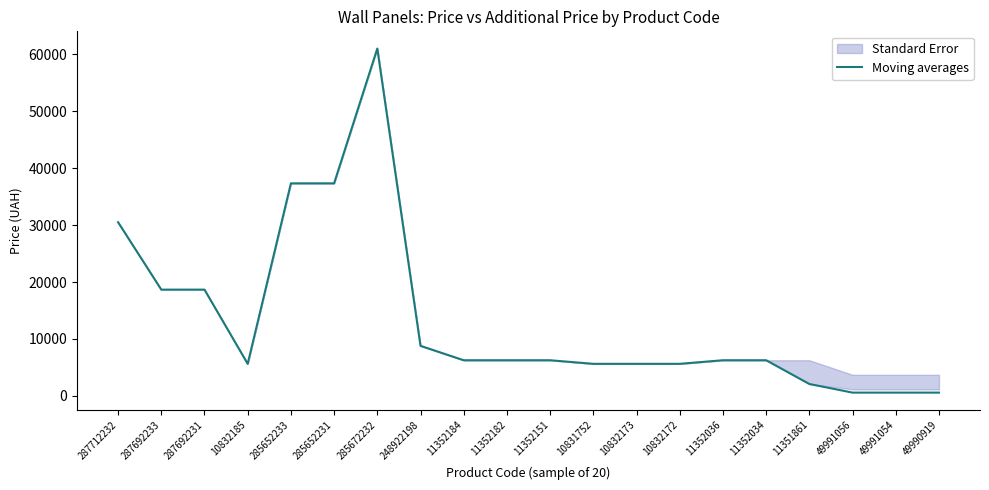

What is the value of the 19th point from the left?

578.8